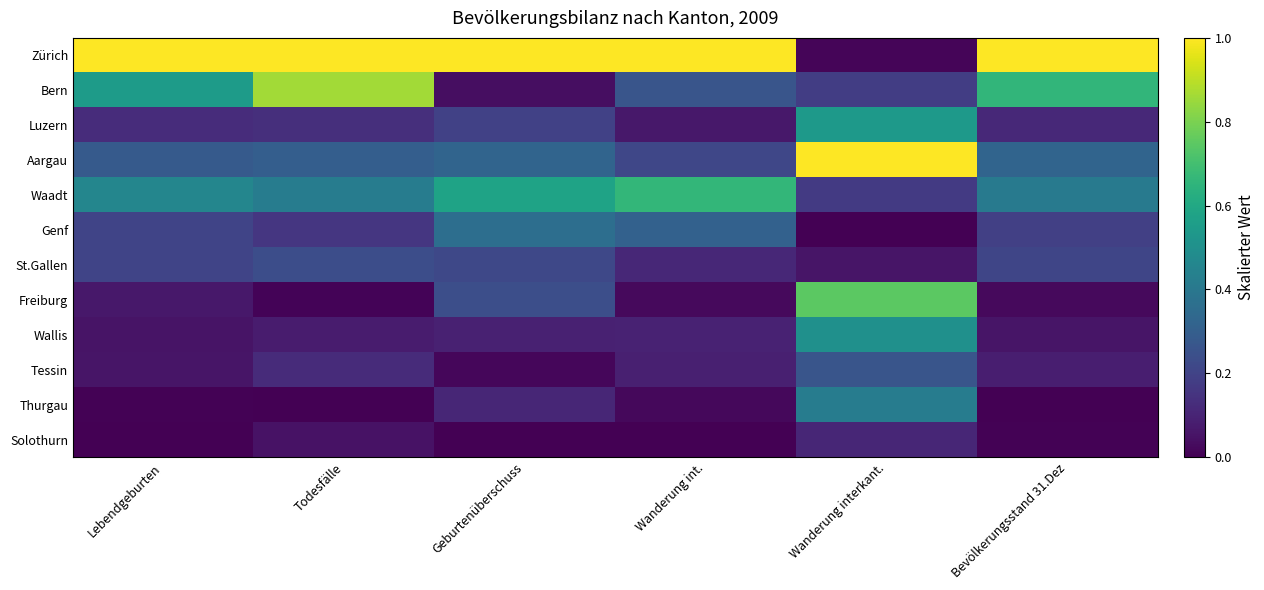

Which series changed the most between Geburtenüberschuss and Bevölkerungsstand 31.Dez?

Bern